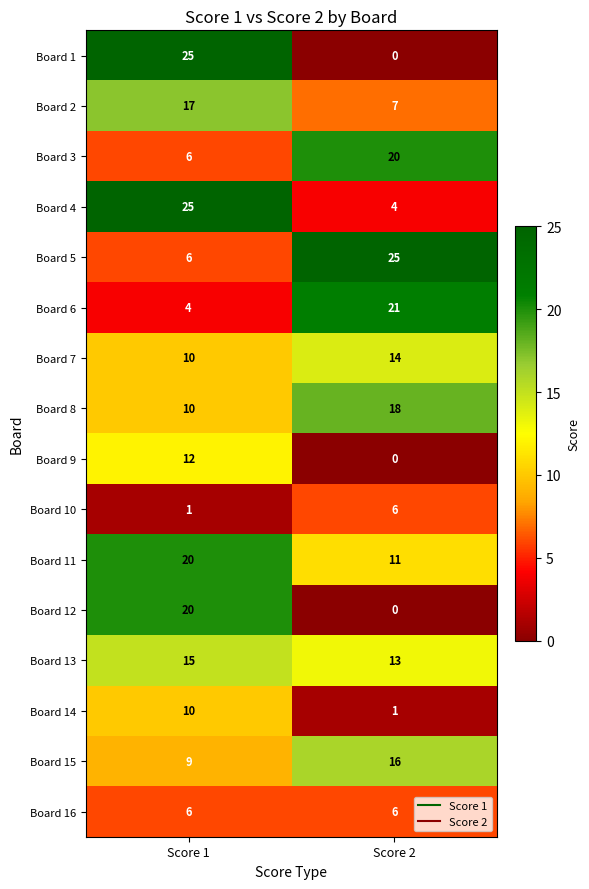

Is it true that Board 5 equals 35 at Score 2?

False